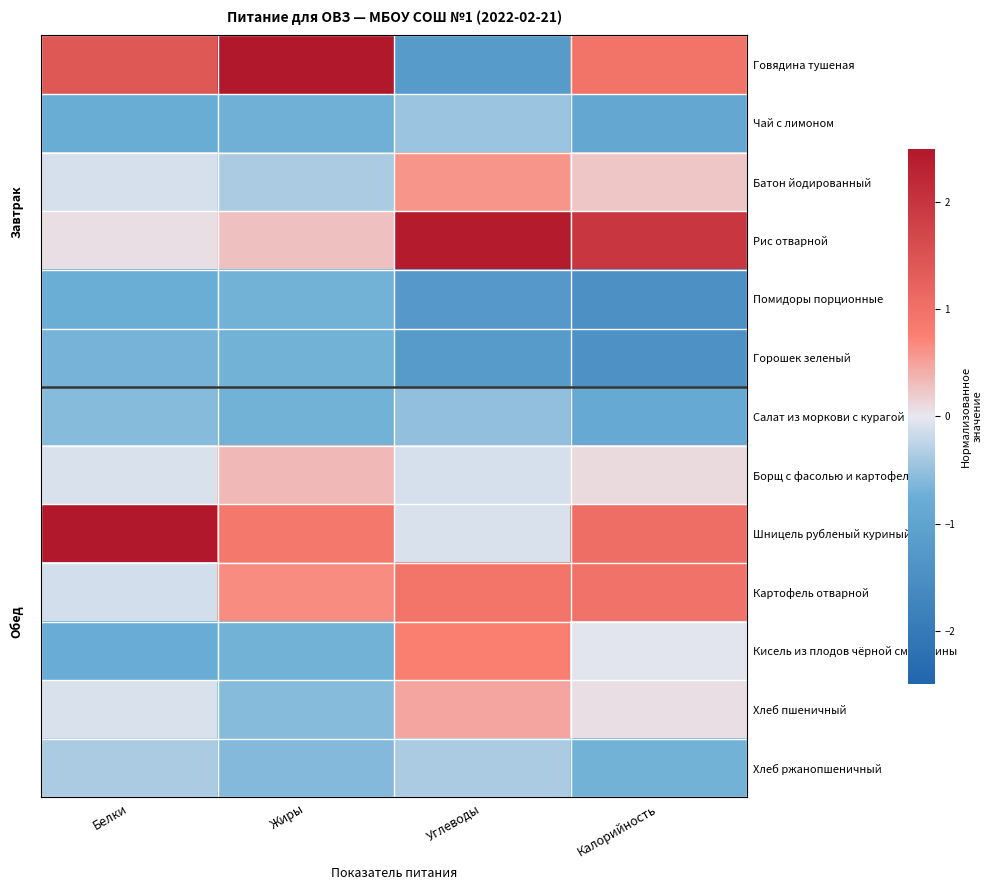

Reading right to left, extract all data points from this chart.

Говядина тушеная: Калорийность=0.9	Углеводы=-1.2	Жиры=2.9	Белки=1.4
Чай с лимоном: Калорийность=-0.9	Углеводы=-0.5	Жиры=-0.7	Белки=-0.8
Батон йодированный: Калорийность=0.3	Углеводы=0.6	Жиры=-0.4	Белки=-0.1
Рис отварной: Калорийность=2.0	Углеводы=2.4	Жиры=0.3	Белки=0.1
Помидоры порционные: Калорийность=-1.5	Углеводы=-1.3	Жиры=-0.7	Белки=-0.8
Горошек зеленый: Калорийность=-1.4	Углеводы=-1.2	Жиры=-0.7	Белки=-0.7
Салат из моркови с курагой: Калорийность=-0.9	Углеводы=-0.5	Жиры=-0.7	Белки=-0.6
Борщ с фасолью и картофелем: Калорийность=0.1	Углеводы=-0.1	Жиры=0.4	Белки=-0.1
Шницель рубленый куриный: Калорийность=1.0	Углеводы=-0.1	Жиры=0.9	Белки=2.9
Картофель отварной: Калорийность=1.0	Углеводы=0.9	Жиры=0.6	Белки=-0.1
Кисель из плодов чёрной смородины: Калорийность=-0.0	Углеводы=0.8	Жиры=-0.7	Белки=-0.8
Хлеб пшеничный: Калорийность=0.1	Углеводы=0.5	Жиры=-0.6	Белки=-0.1
Хлеб ржанопшеничный: Калорийность=-0.7	Углеводы=-0.4	Жиры=-0.6	Белки=-0.4